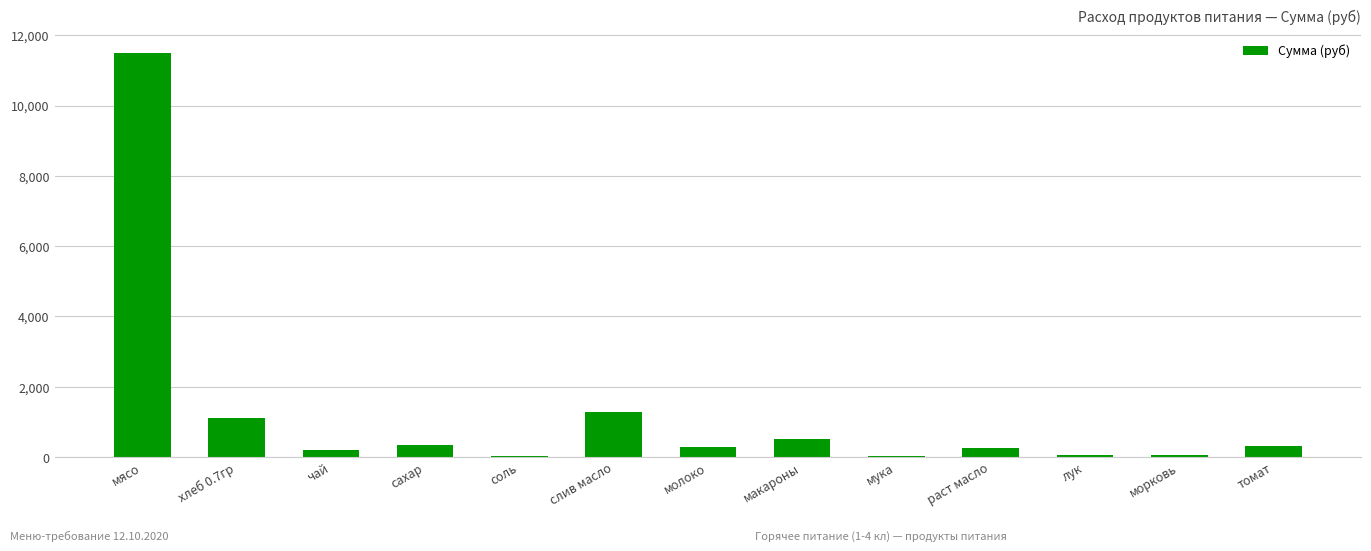

Where is the data nearest to the value 5755?

слив масло